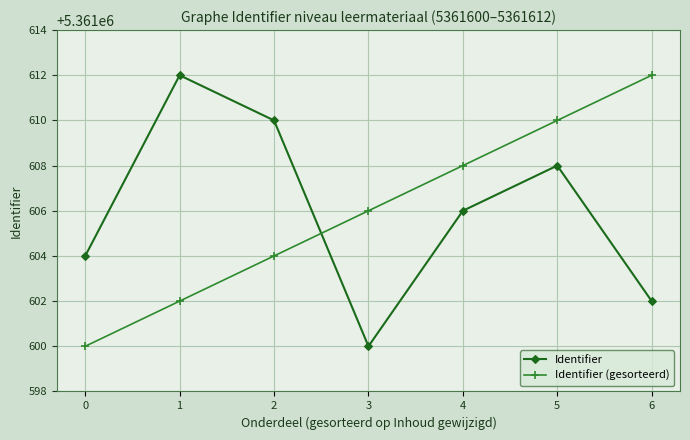

At which label does Identifier reach its minimum?

3